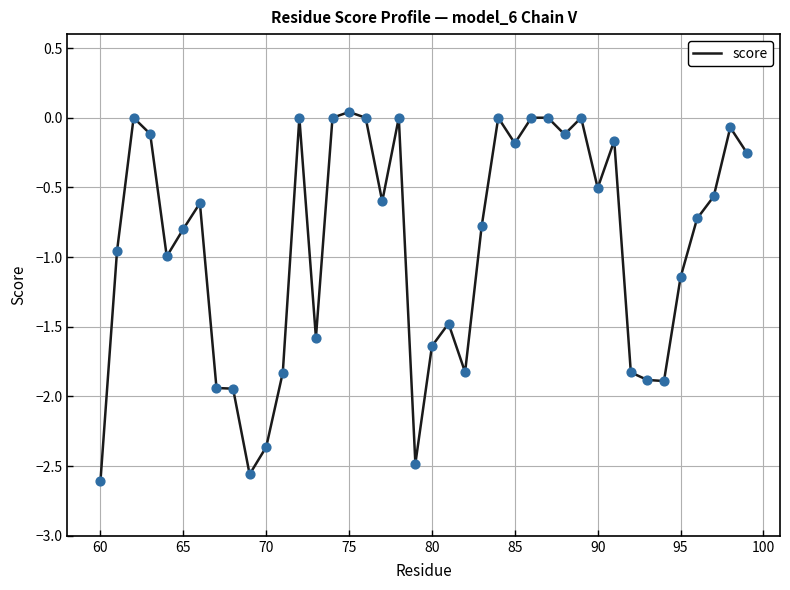

Does the chart have visible grid lines?

Yes